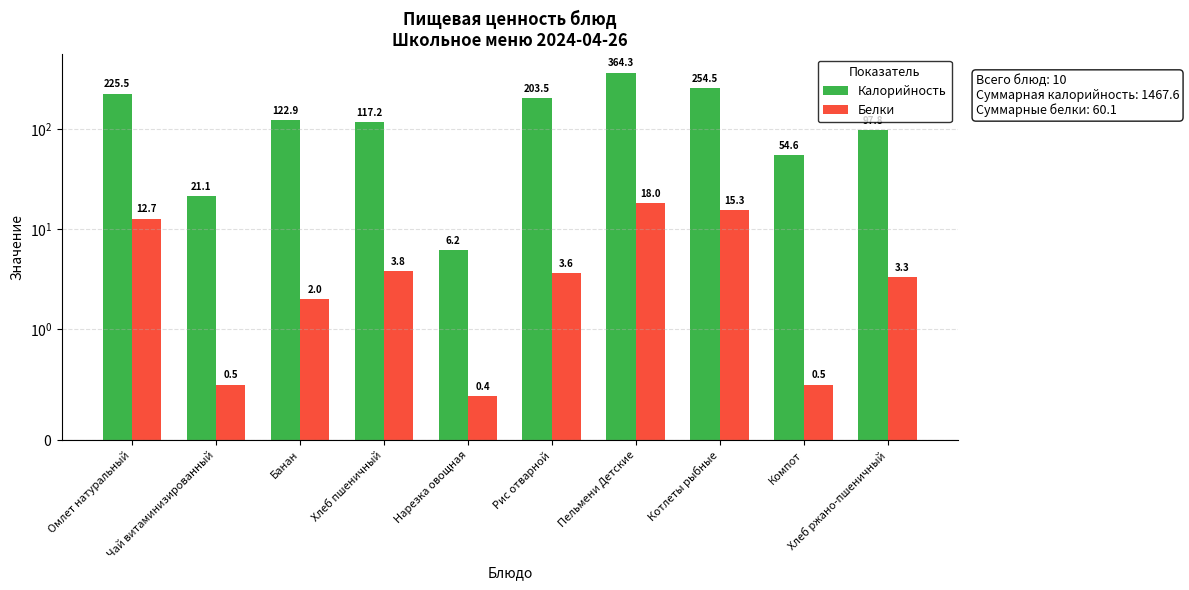

What is the value of the Калорийность bar at the 9th from the left?

54.6